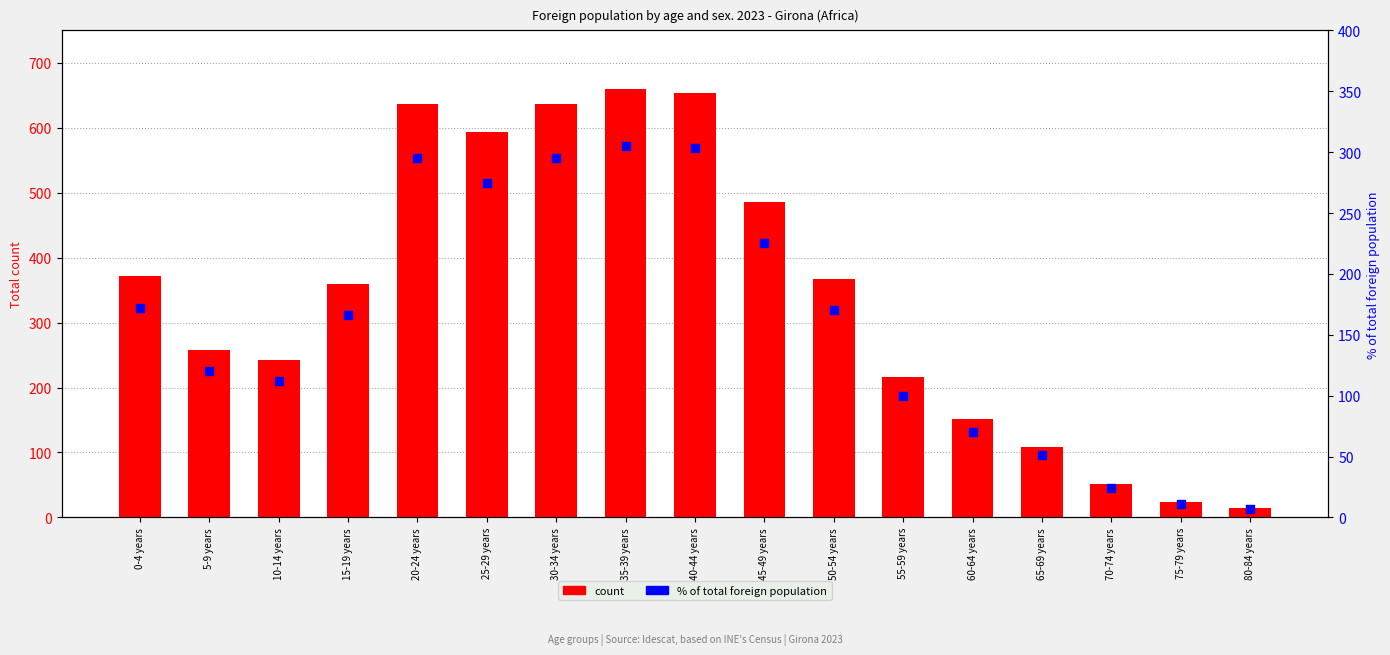

Which series has the largest total across all categories?

count